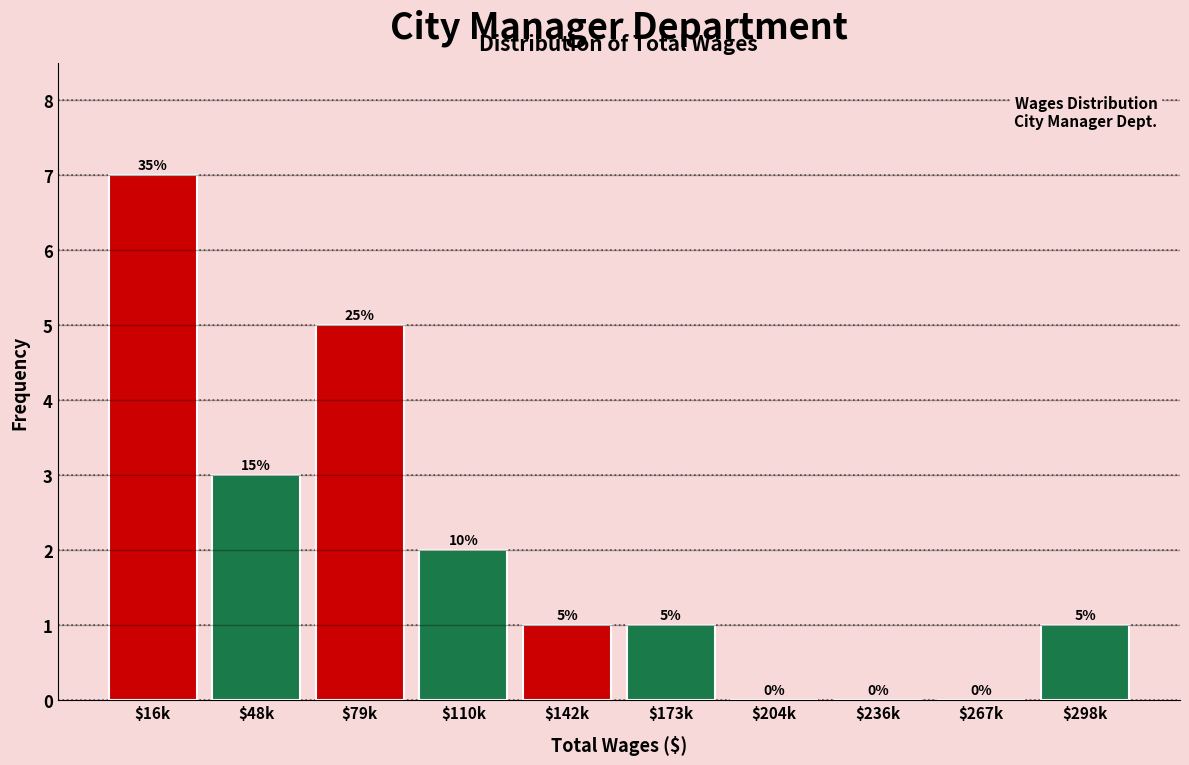

What is the maximum value shown in the chart?

7